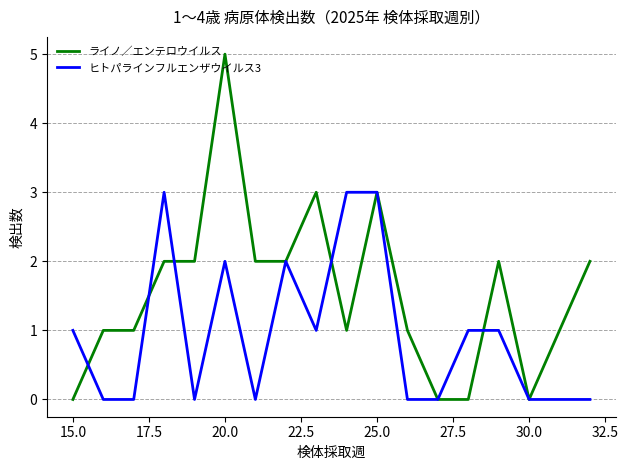

What is the greatest value displayed?

5